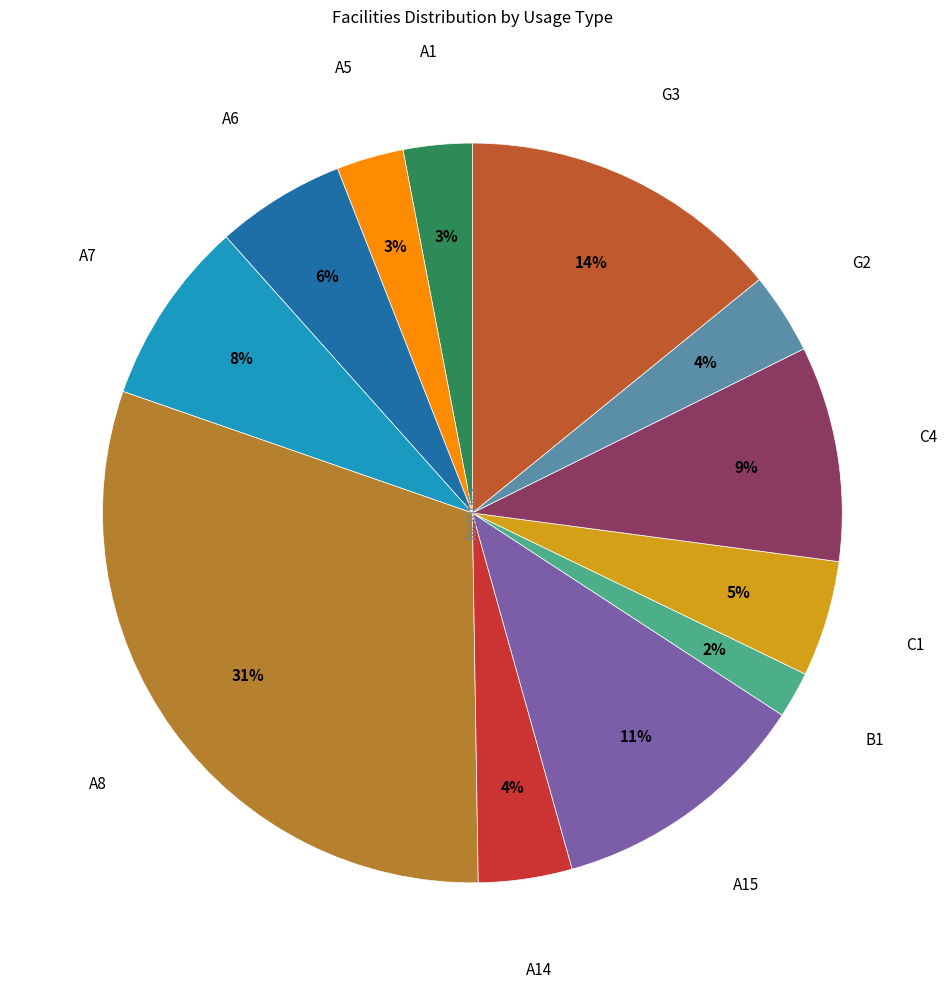

To the nearest percent, what is the average slice percentage?

8%